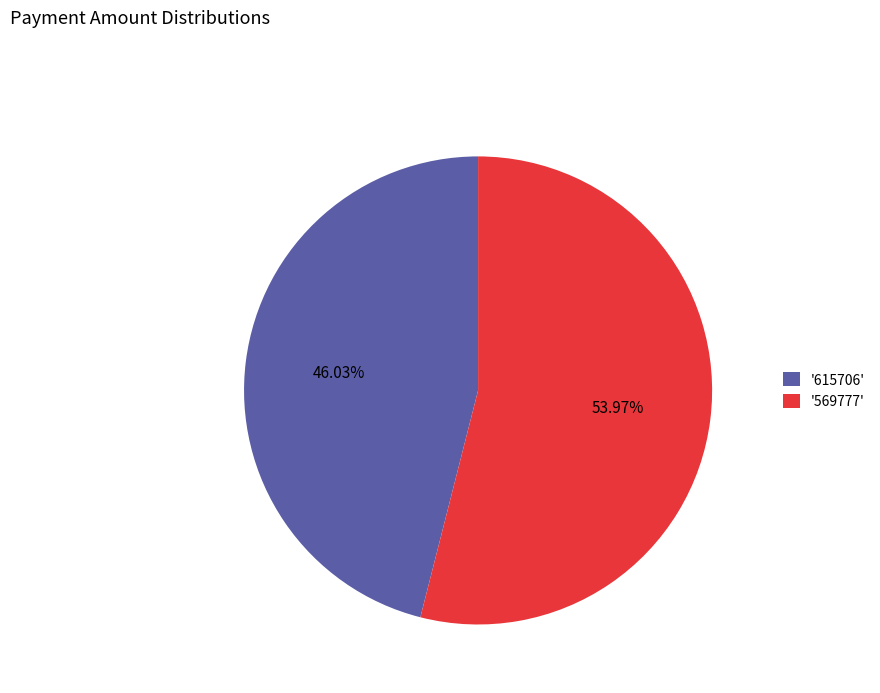

What is the majority slice?

'569777'